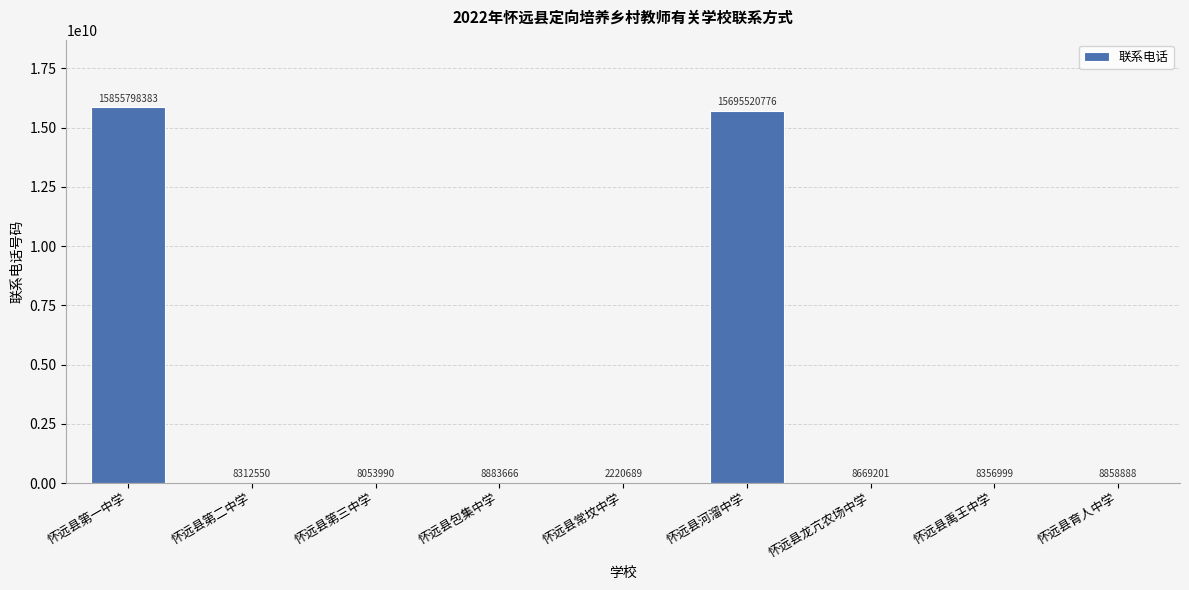

The value at 怀远县第一中学 is 15855798383. True or false?

True